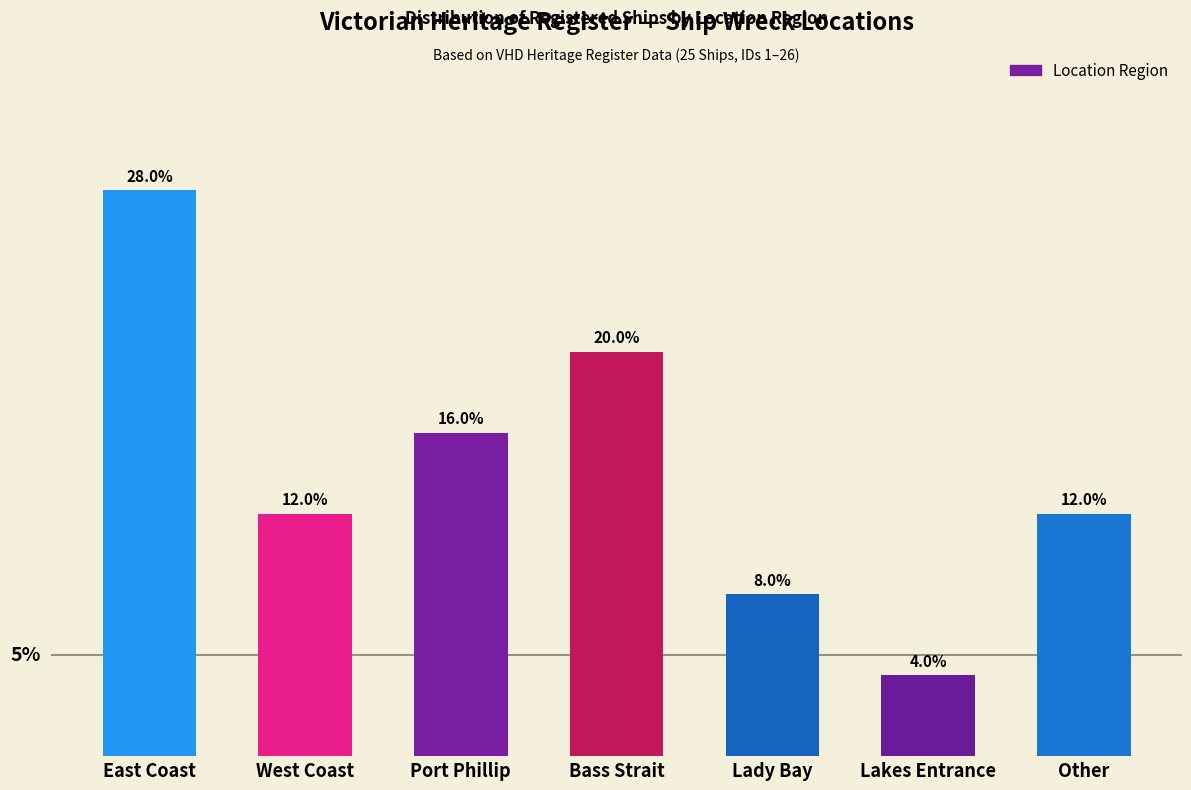

What is the label of the 5th bar from the left?

Lady Bay